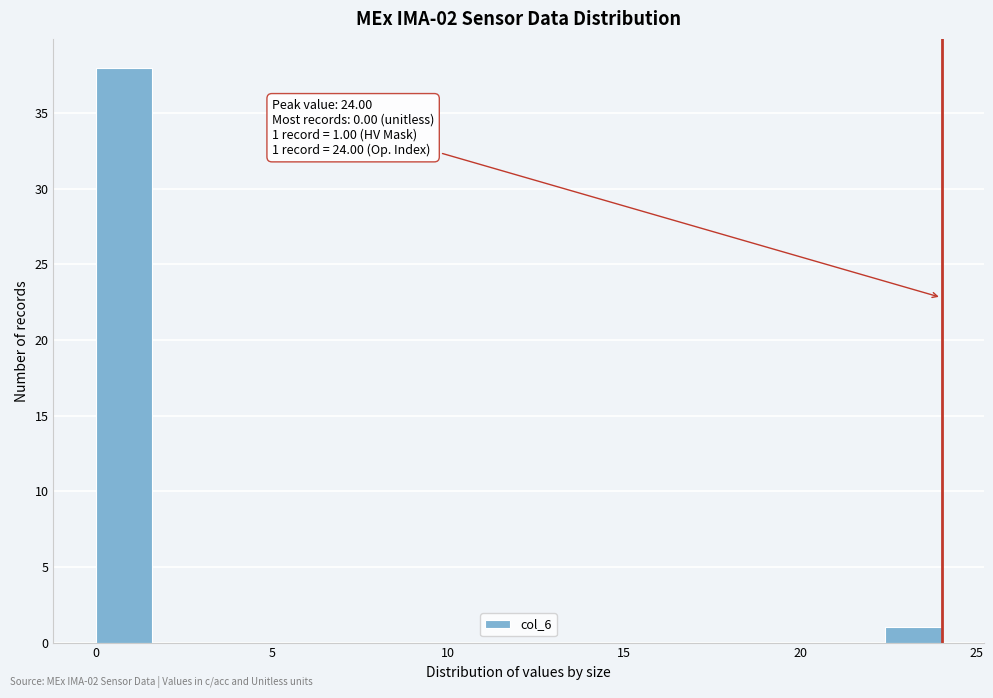

Around what value on the x-axis is the tallest bar? Give the approximate position of its centre, as read against the axis.

1.0